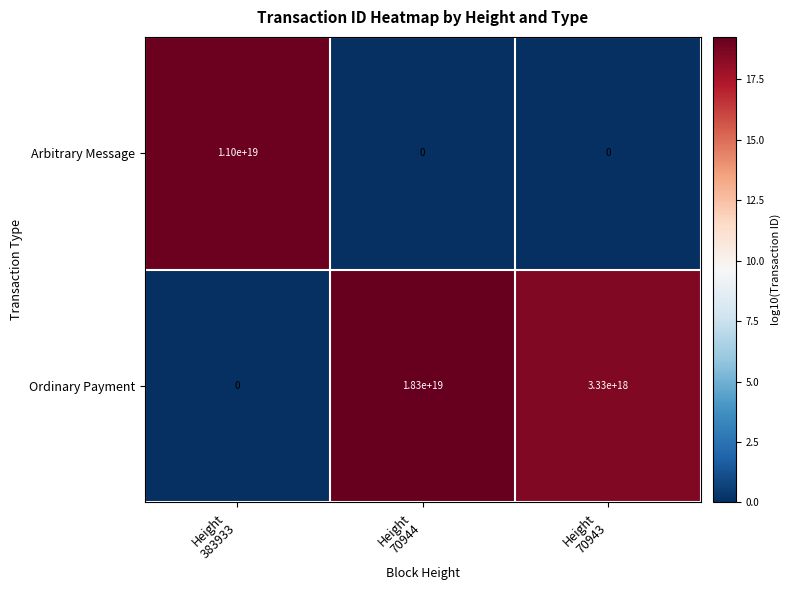

Which series has the largest range (max minus min)?

Ordinary Payment